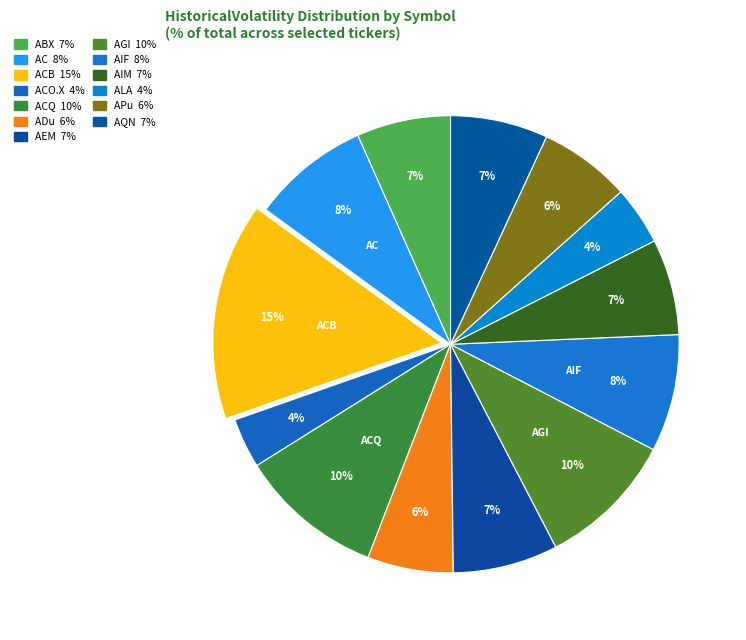

Count the number of slices in the pie.

13